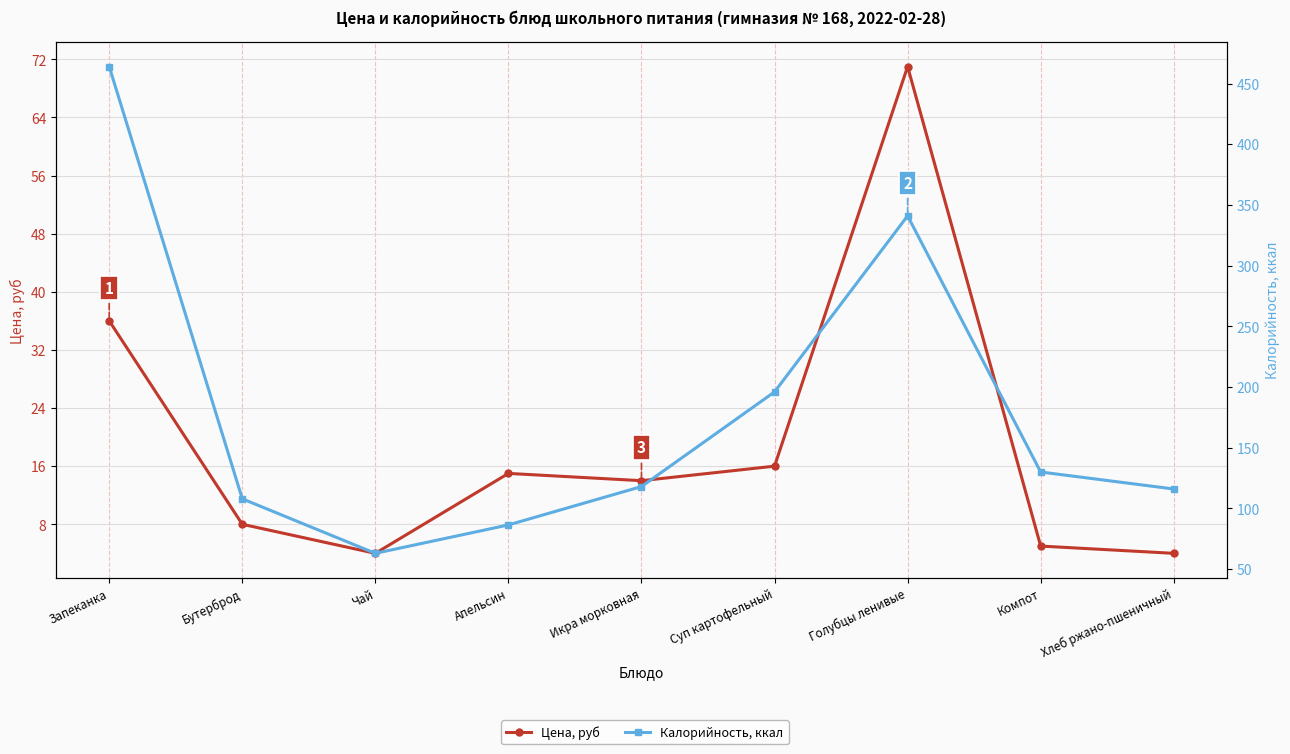

At which category does Цена, руб reach its first local peak?

Апельсин